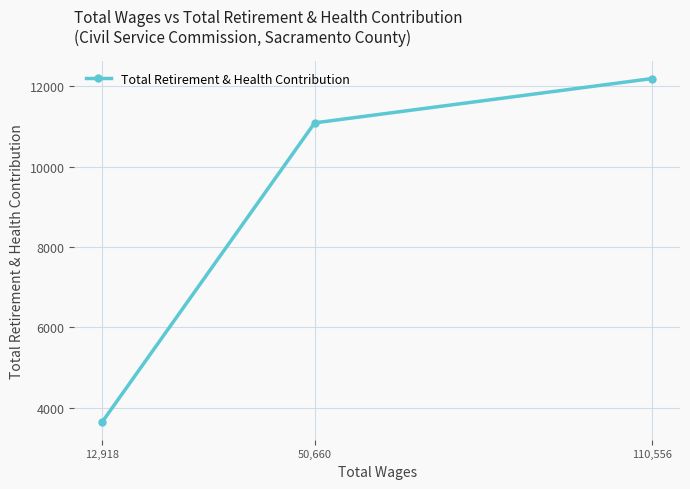

What is the greatest value displayed?

12199